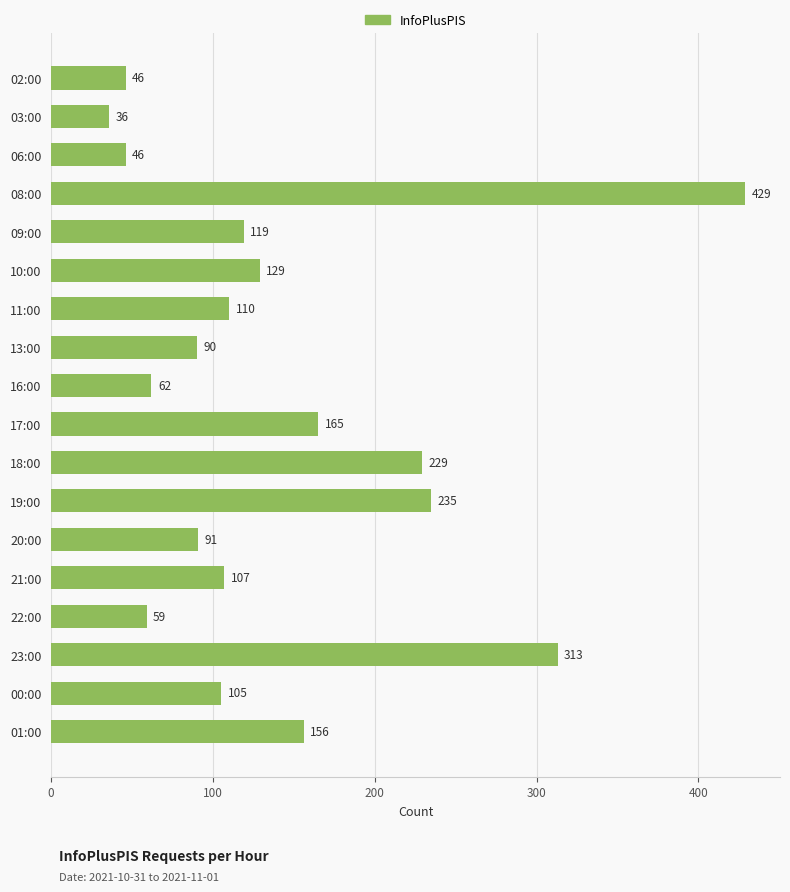

What is the change in value from 22:00 to 23:00?

+254